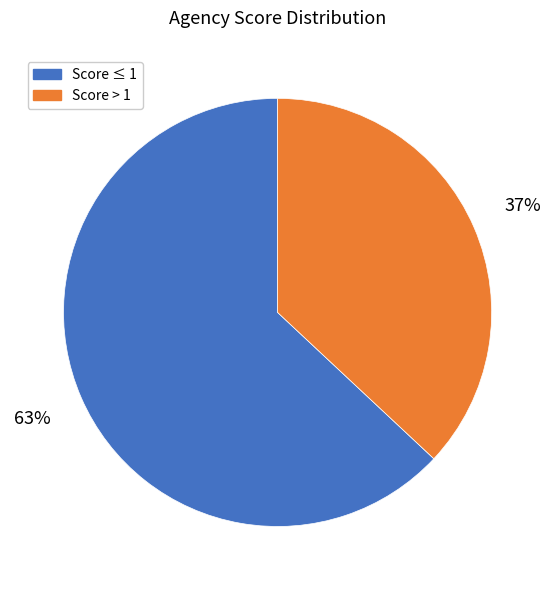

Is there a majority slice in this chart?

Yes